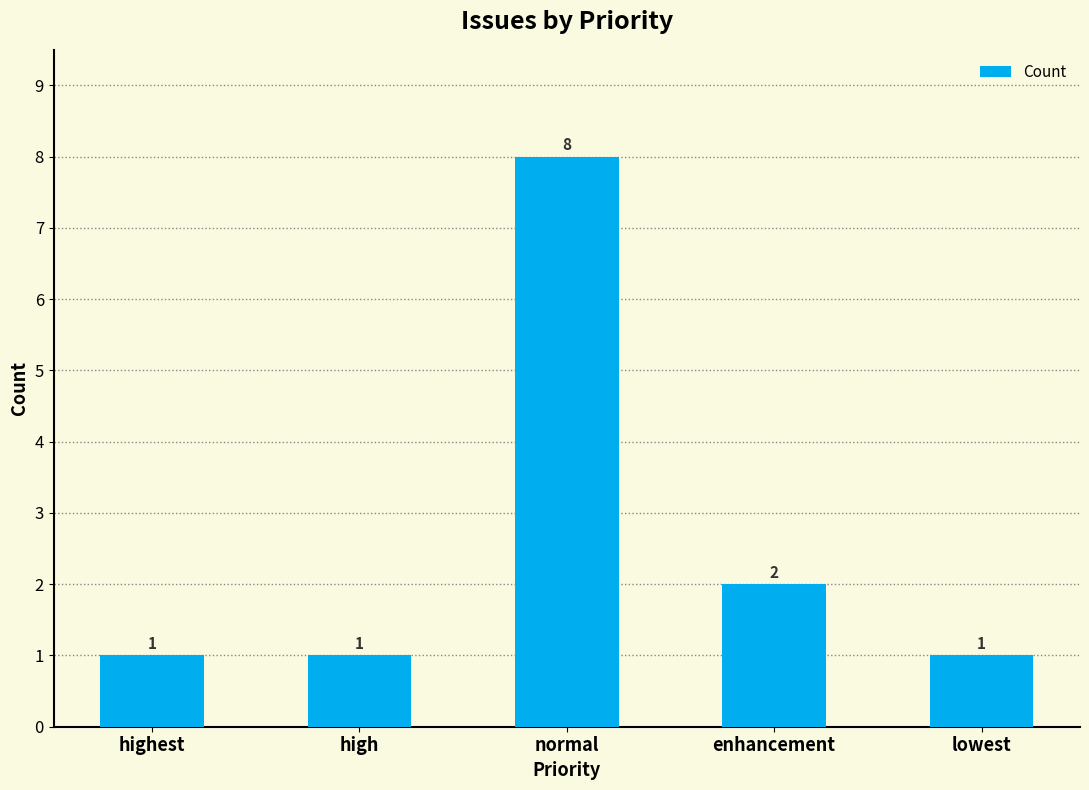

What is the value of the 3rd bar from the left?

8